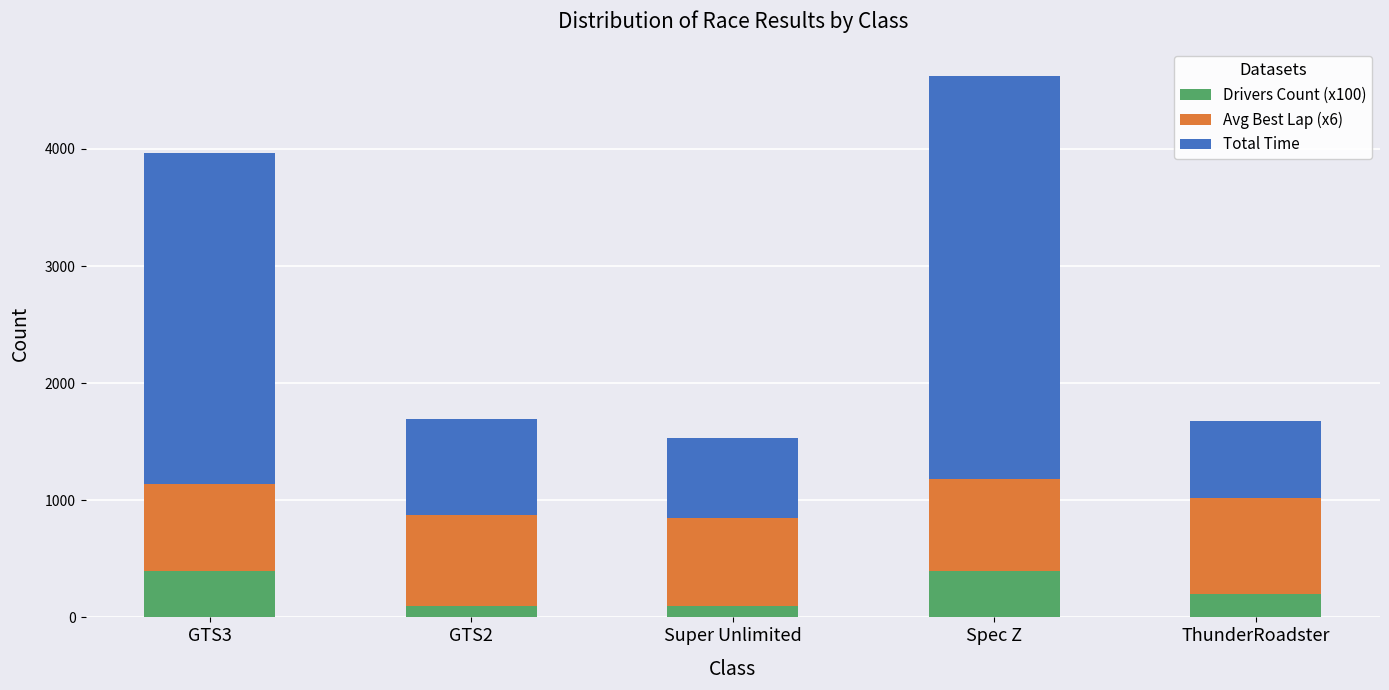

Reading left to right, transcribe the values for Drivers Count (x100).

GTS3=400.0	GTS2=100.0	Super Unlimited=100.0	Spec Z=400.0	ThunderRoadster=200.0